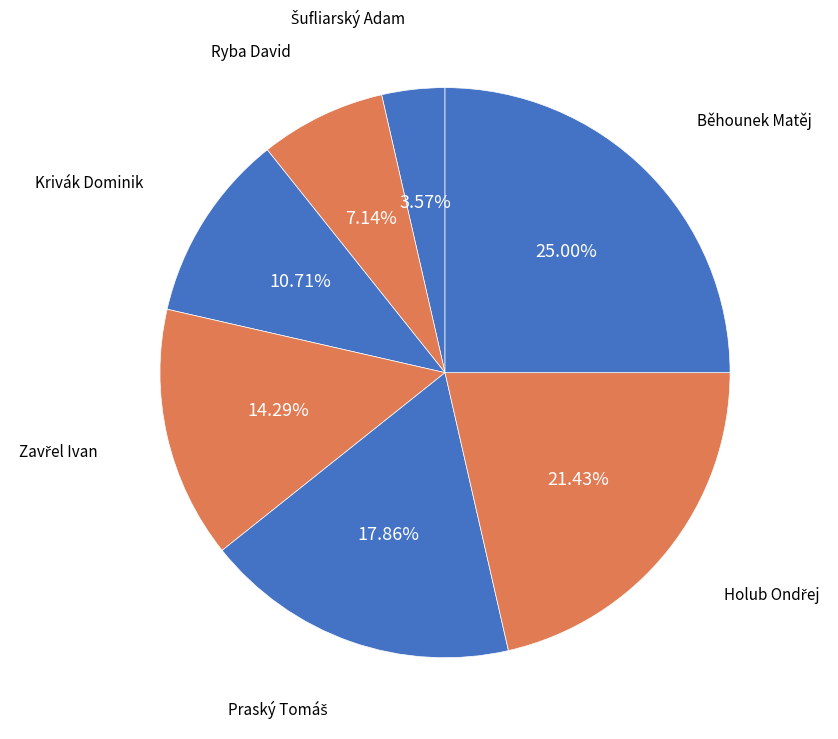

How many segments does this pie chart have?

7